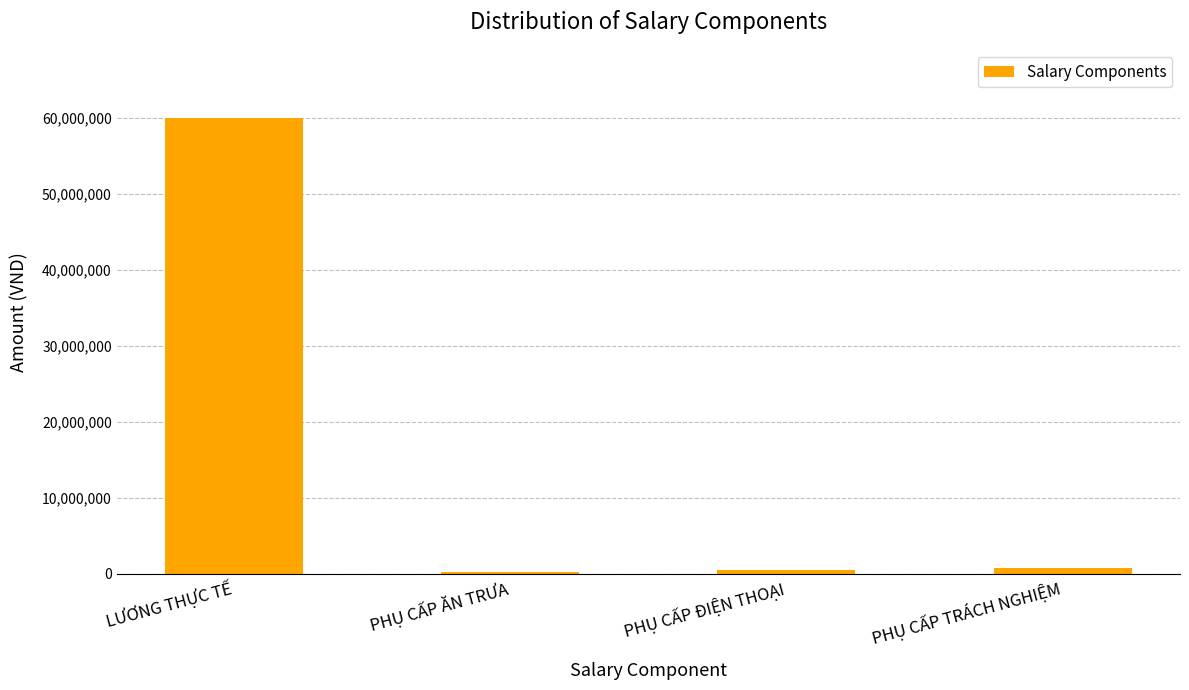

What value does the data have at PHỤ CẤP ĂN TRƯA, to the nearest 10?

200000